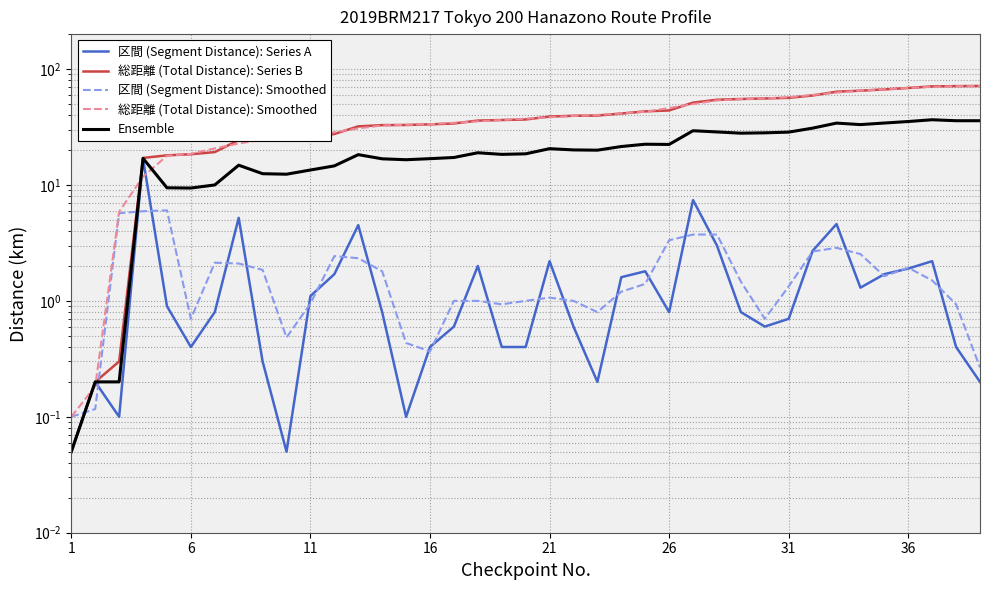

At which label does 総距離 (Total Distance): Smoothed reach its minimum?

1